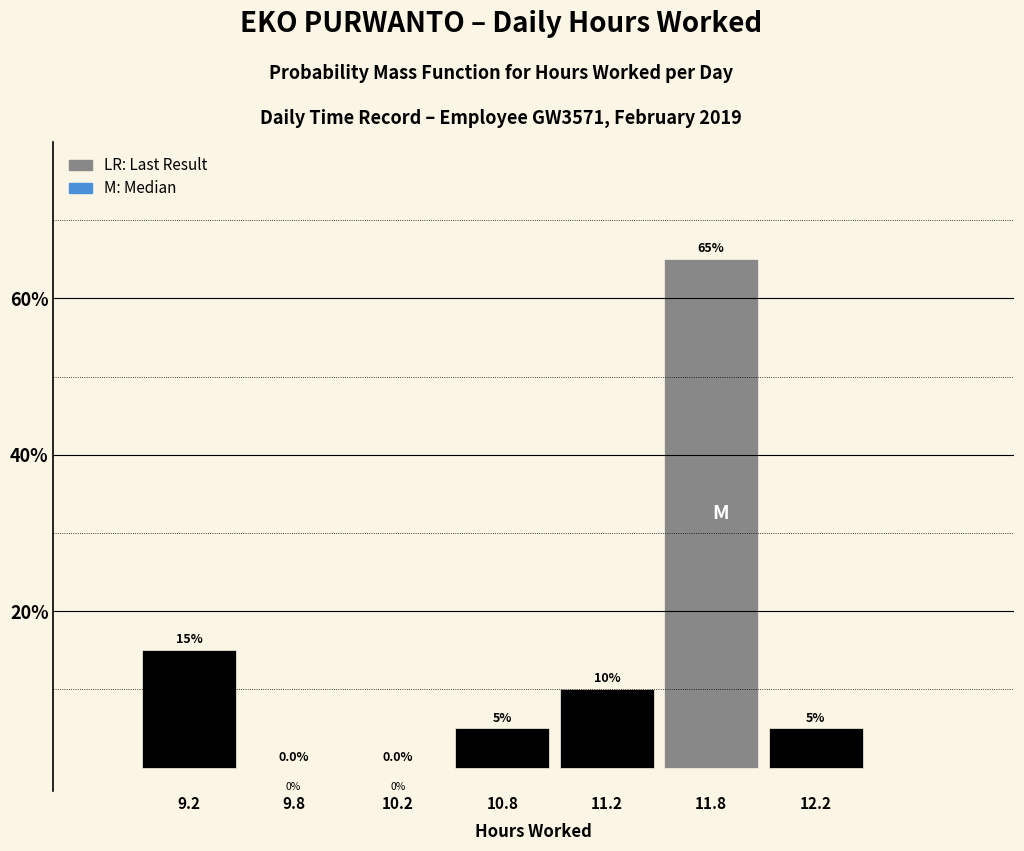

Reading right to left, transcribe all the data shown in this chart.

12.2=5	11.8=65	11.2=10	10.8=5	10.2=0	9.8=0	9.2=15